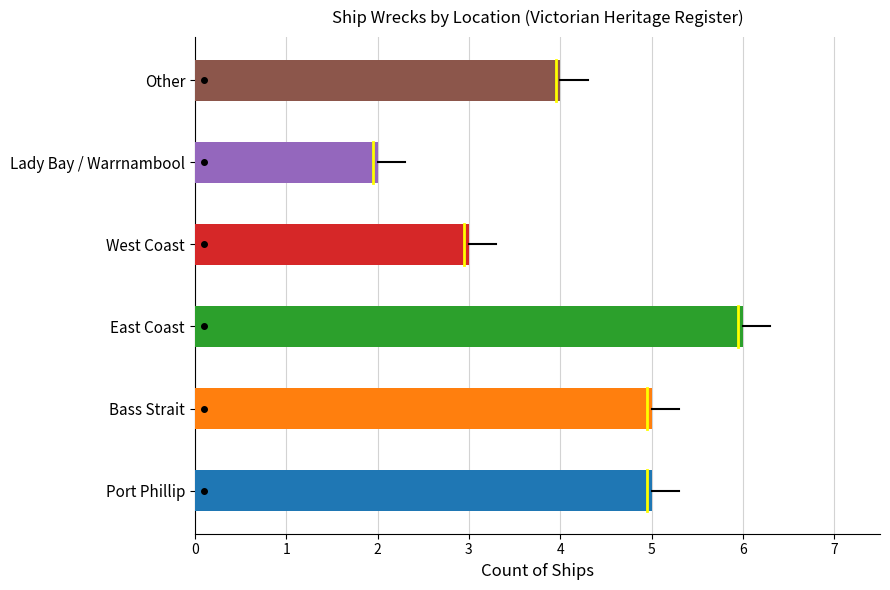

The chart shows a value of 1 at Other. True or false?

False